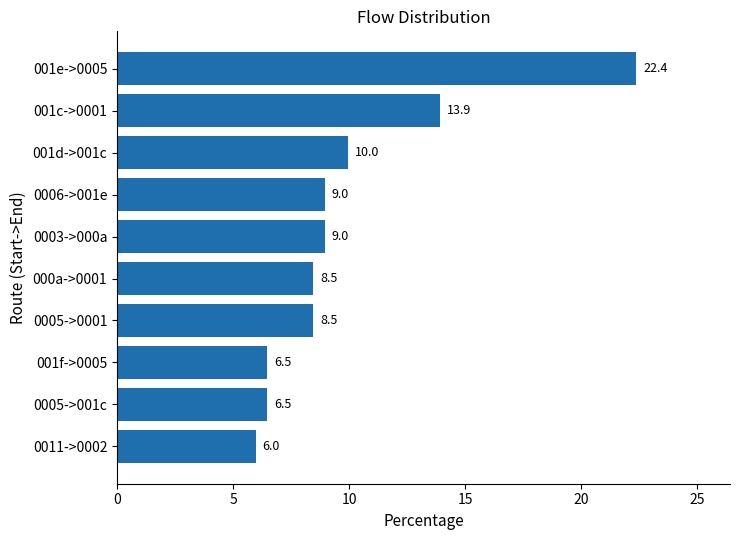

What is the minimum value shown in the chart?

6.0